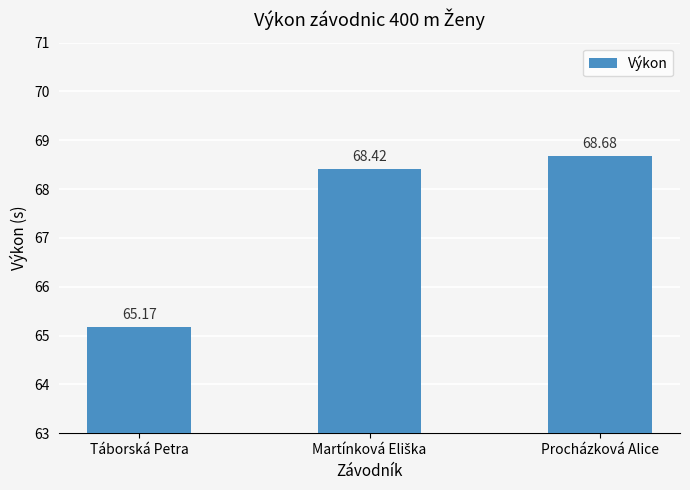

The chart shows a value of 65.2 at Táborská Petra. True or false?

True